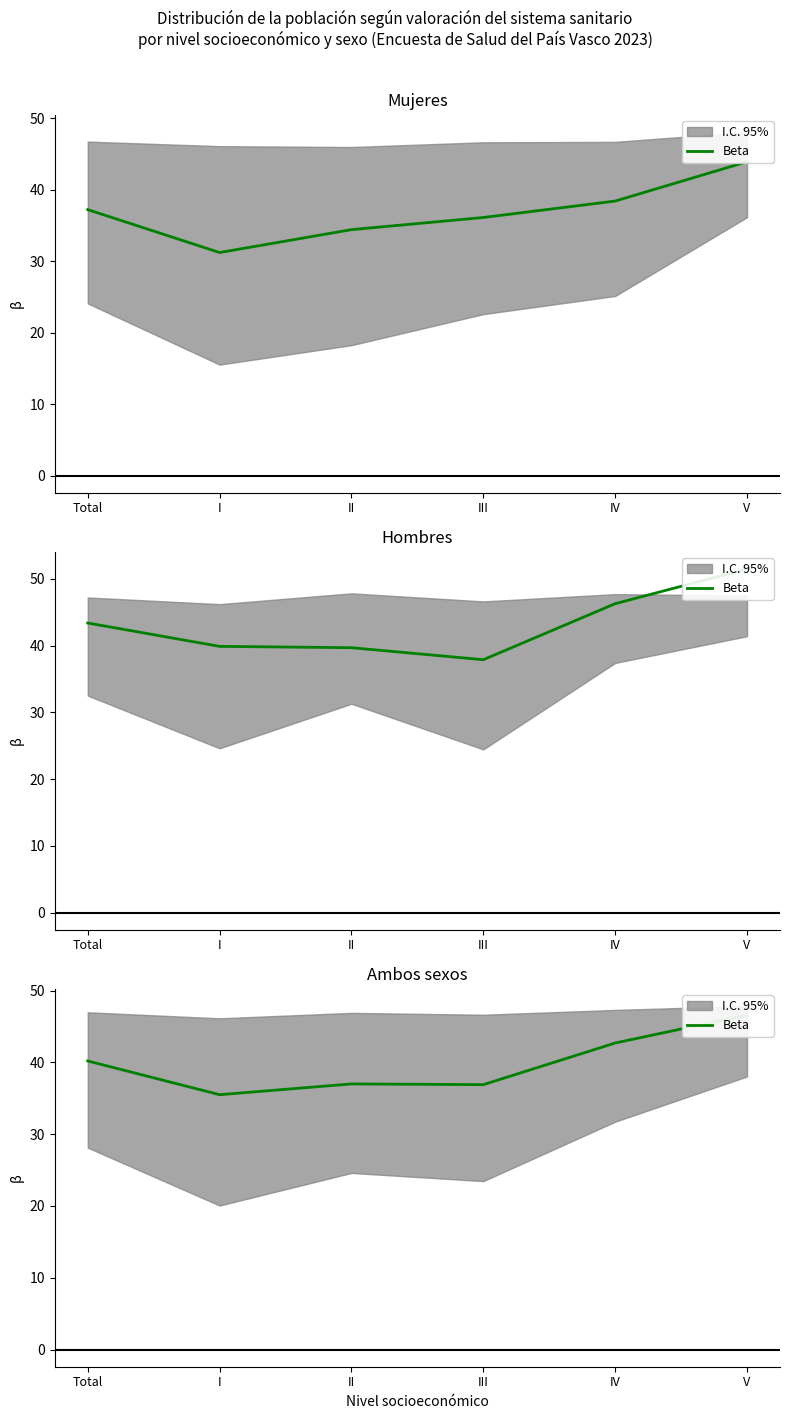

What is the value of the 6th point from the left?

46.6